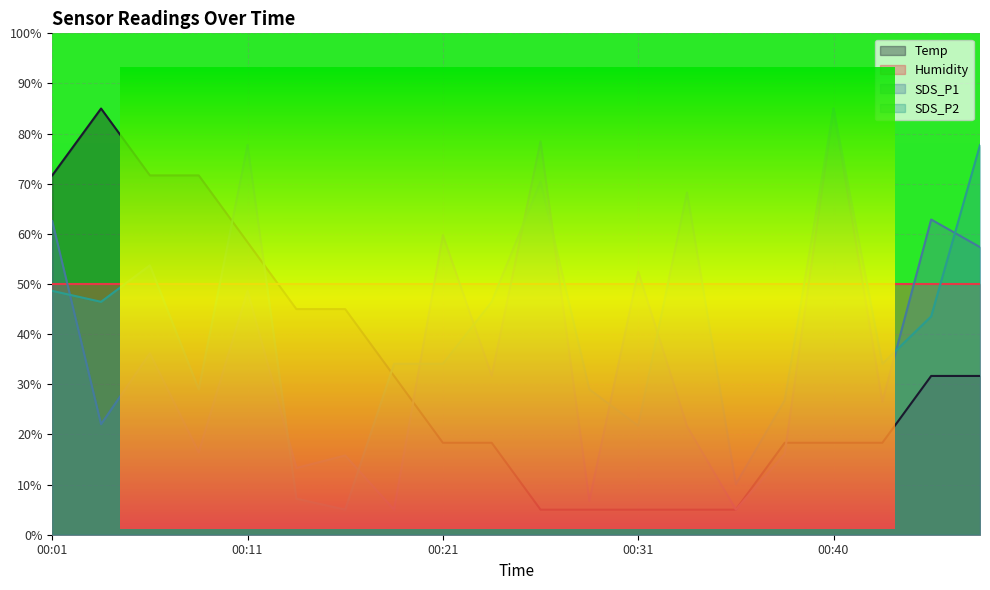

True or false: SDS_P1 has more than 1 points higher than both neighbors.

True